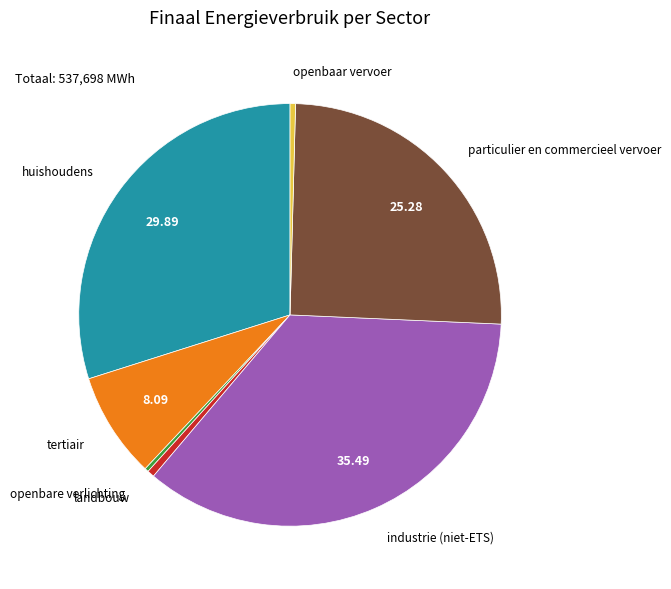

Which has a higher value, openbare verlichting or tertiair?

tertiair